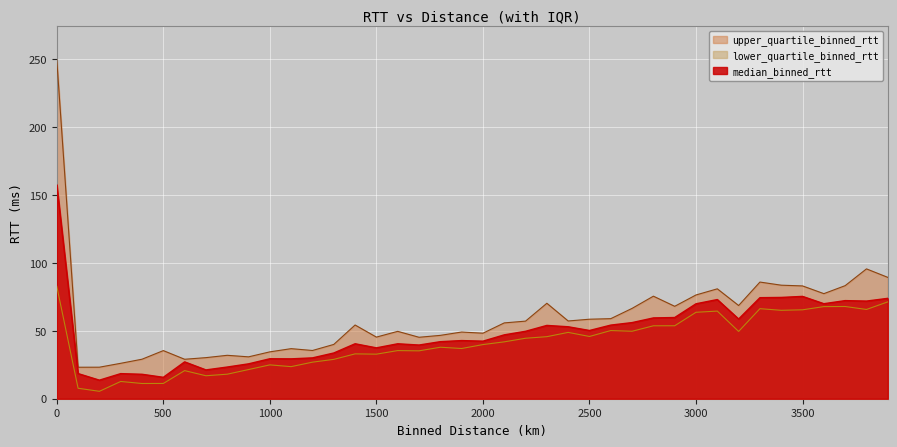

True or false: upper_quartile_binned_rtt and lower_quartile_binned_rtt intersect in this chart.

False